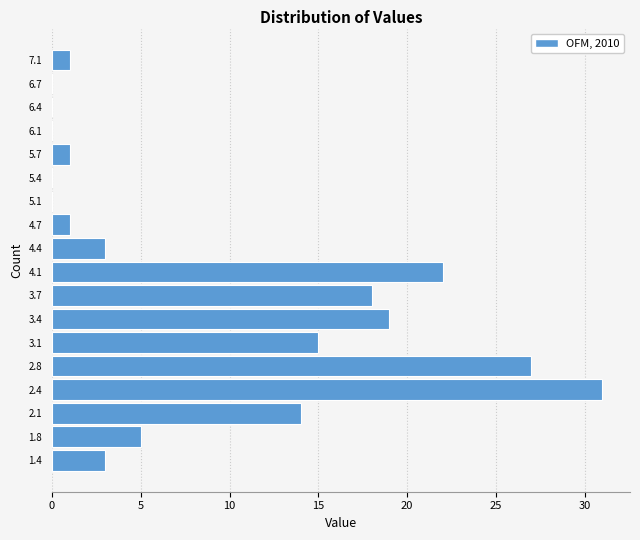

Reading bottom to top, list every bar in this chart as the range it spans on the y-axis followed by its length. Neither the bar edges nor the lengths are printed on the chart, so give them approximately, as read against the axes.

1.25 to 1.60: 3
1.60 to 1.95: 5
1.95 to 2.25: 14
2.25 to 2.60: 31
2.60 to 2.90: 27
2.90 to 3.25: 15
3.25 to 3.60: 19
3.60 to 3.90: 18
3.90 to 4.25: 22
4.25 to 4.60: 3
4.60 to 4.90: 1
4.90 to 5.25: 0
5.25 to 5.55: 0
5.55 to 5.90: 1
5.90 to 6.25: 0
6.25 to 6.55: 0
6.55 to 6.90: 0
6.90 to 7.20: 1